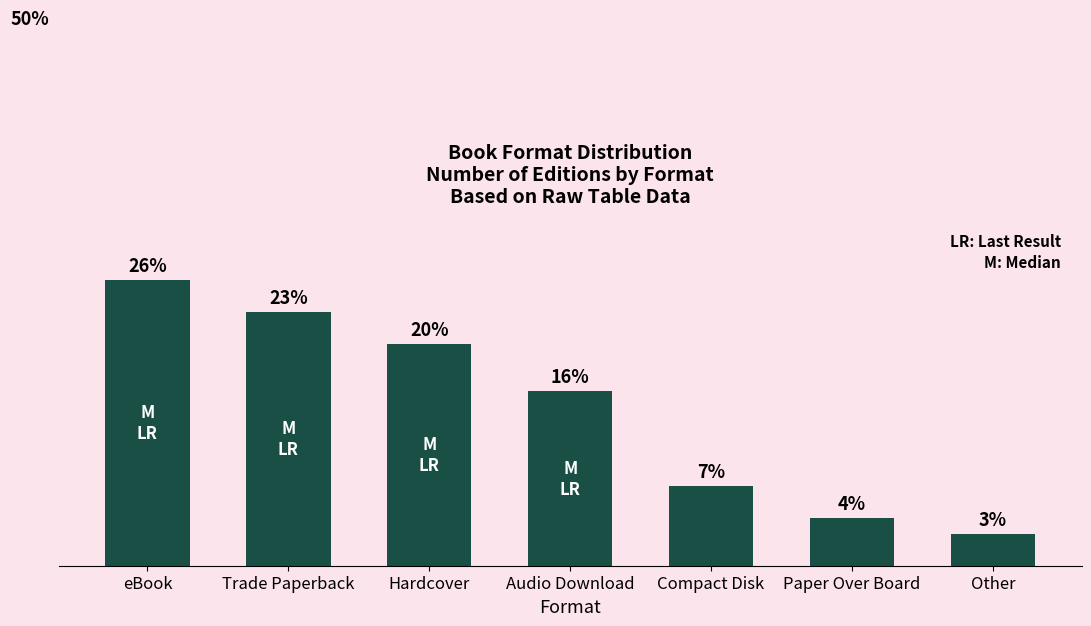

Are the bars horizontal?

No